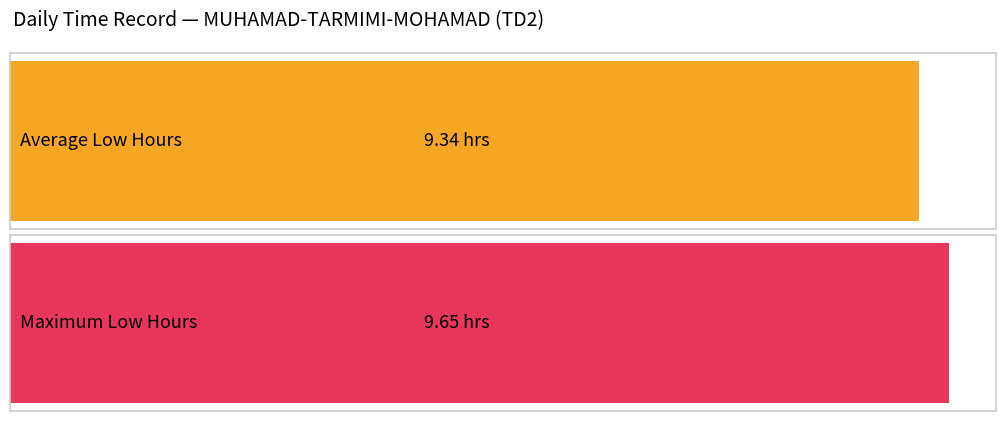

The chart shows a value of 2.1 at 29. True or false?

False